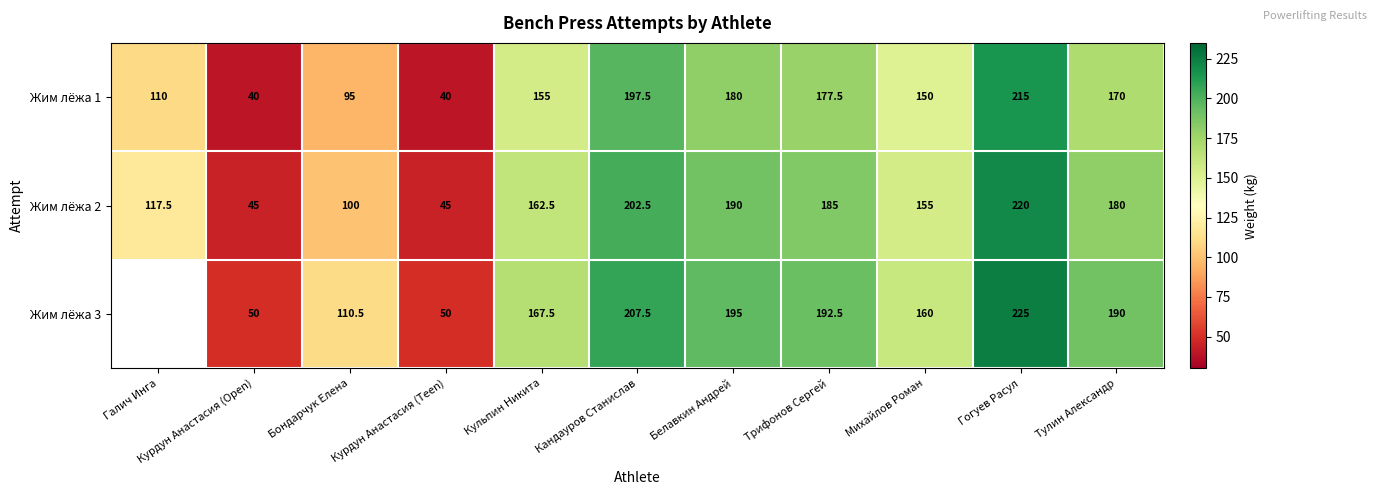

The Жим лёжа 1 series shows 180.0 at Белавкин Андрей. True or false?

True